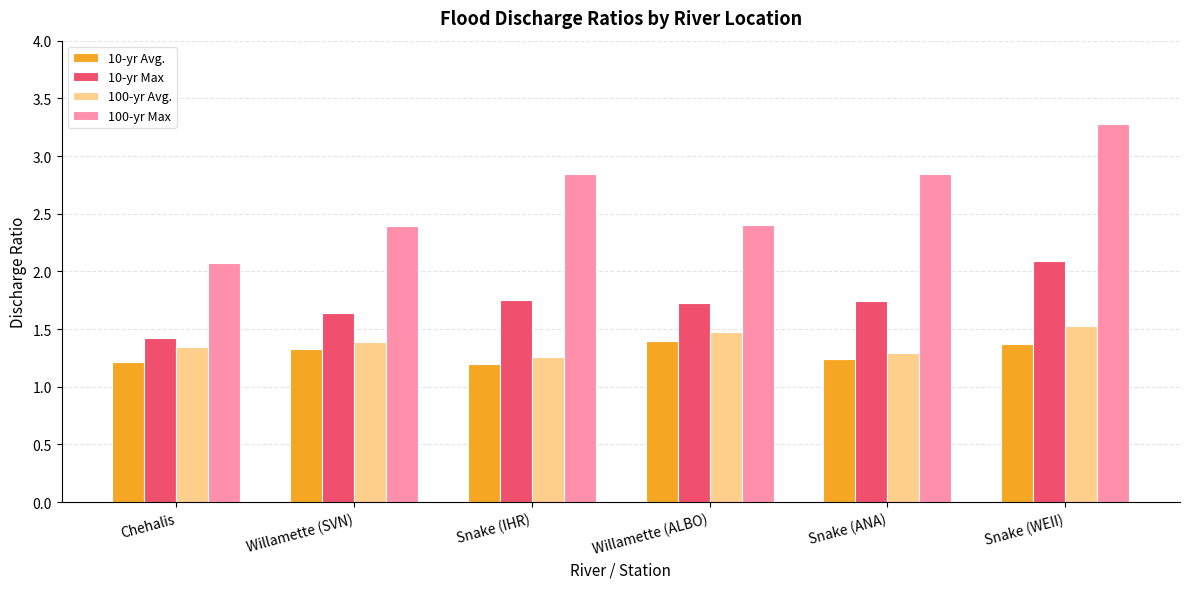

What is the spread (max minus min) of values at Chehalis?

0.9